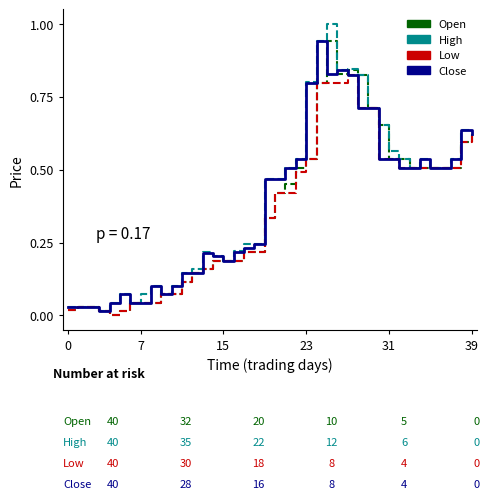

What is the maximum value shown in the chart?

1.0